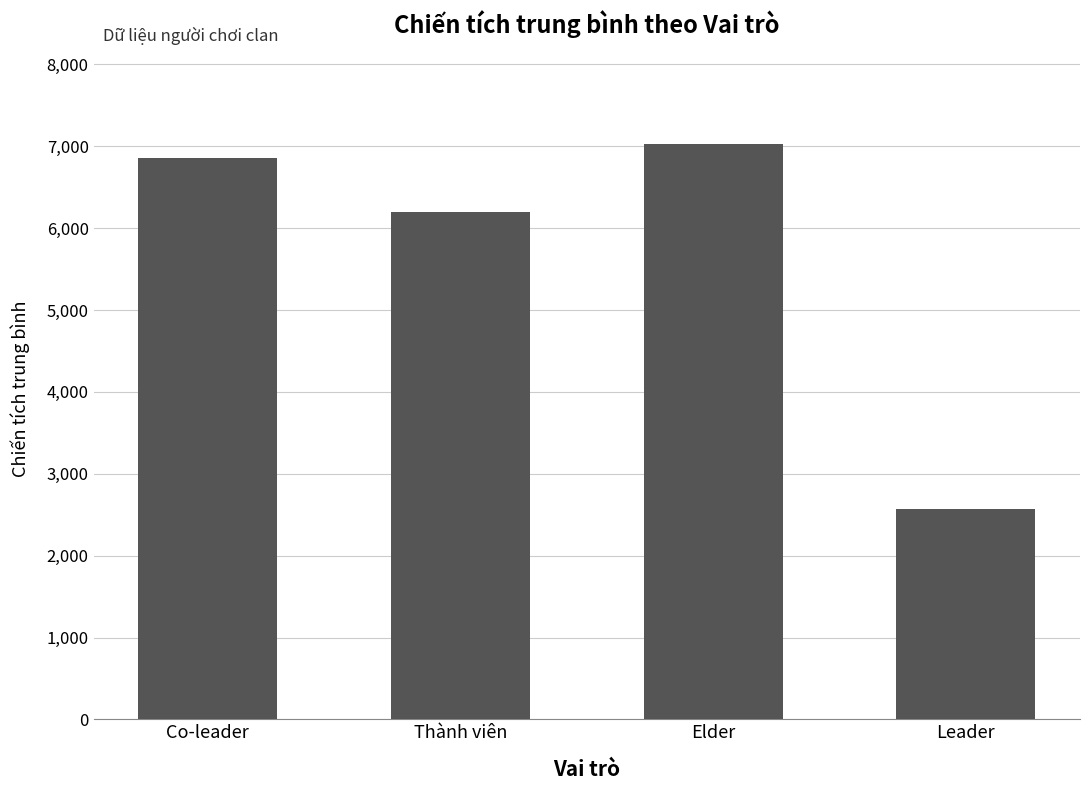

What is the ratio of the value at Thành viên to the value at Elder?

0.9